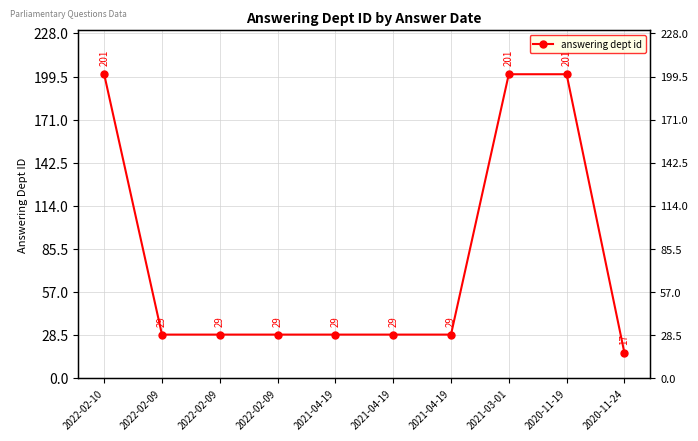

What is the maximum value shown in the chart?

201